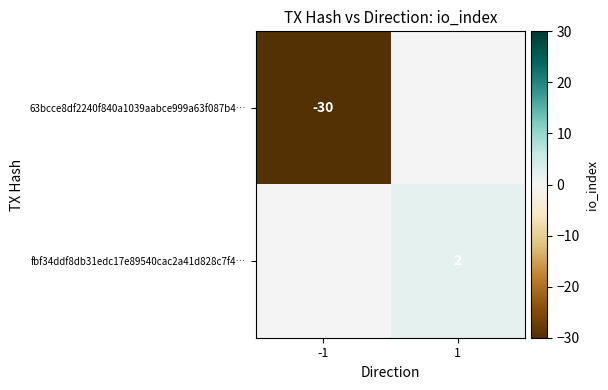

What is the spread (max minus min) of values at -1?

30